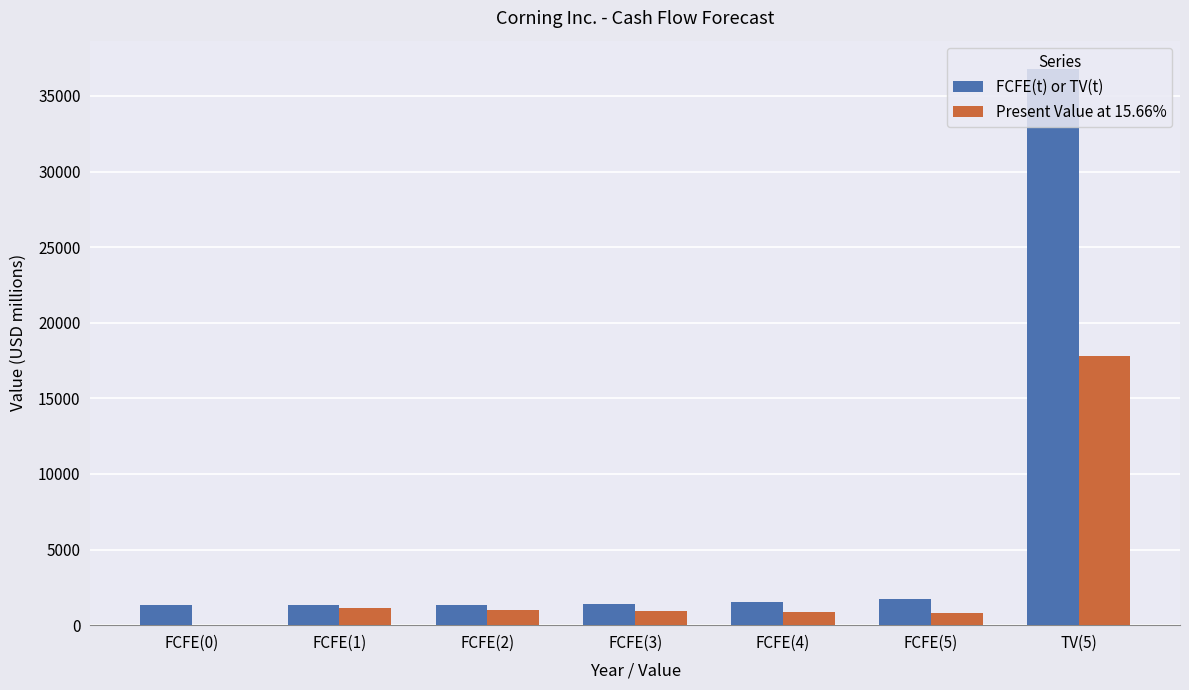

Which series has the largest total across all categories?

FCFE(t) or TV(t)